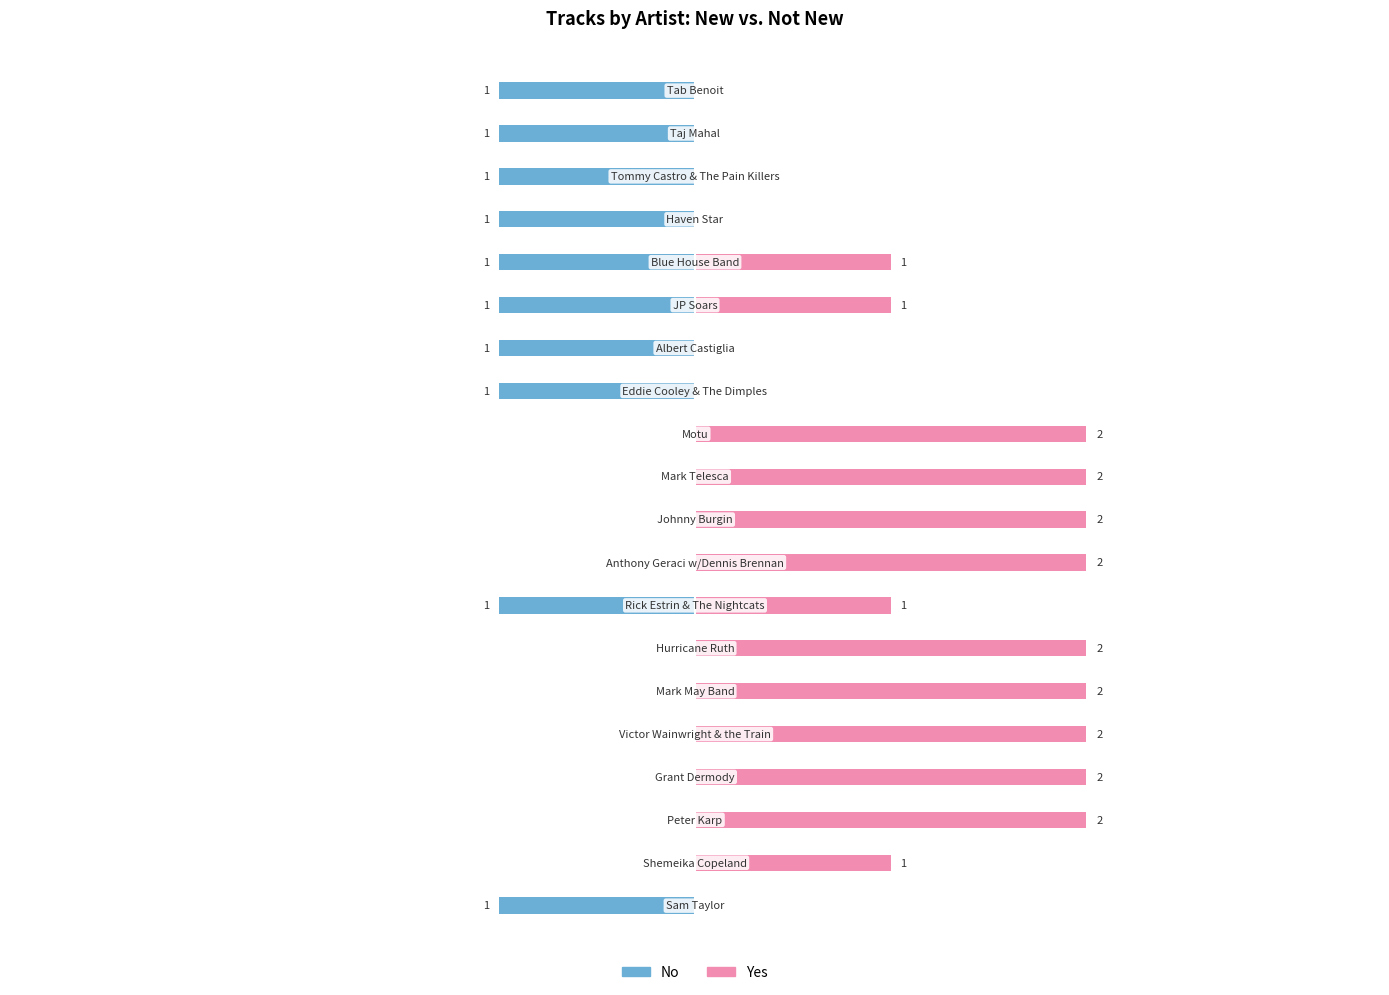

Is the value of Yes at 12 greater than the value of No at 10?

No